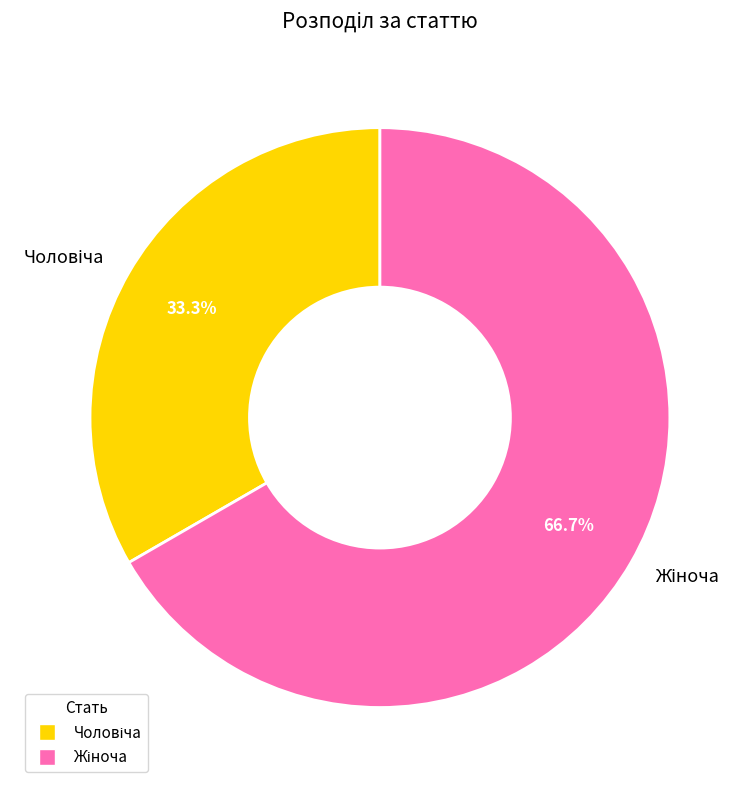

Is there any slice that represents more than half of the pie?

Yes